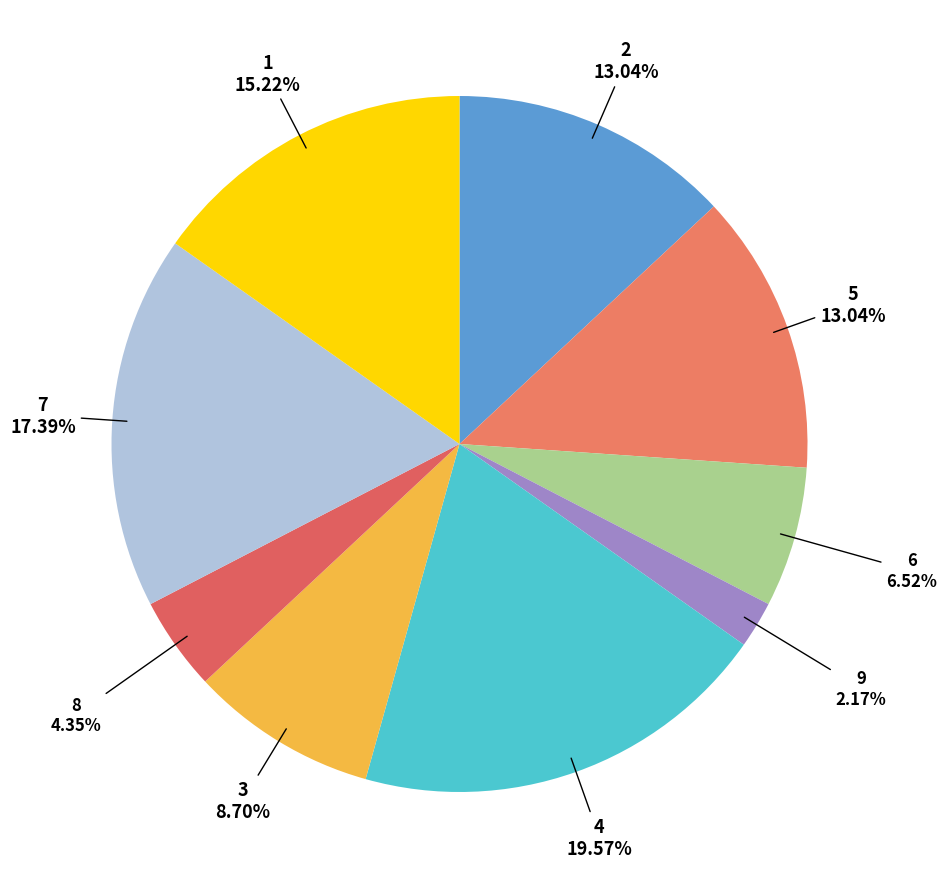

Does any single category account for the majority?

No